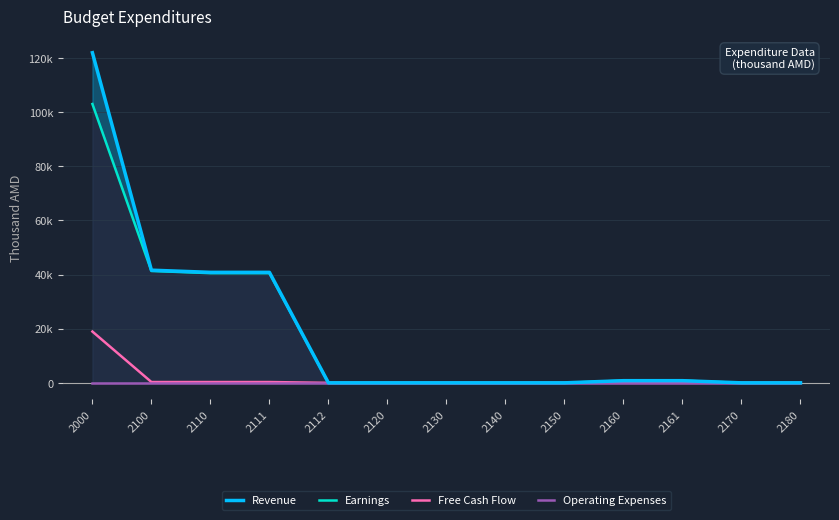

Does the chart have visible grid lines?

Yes